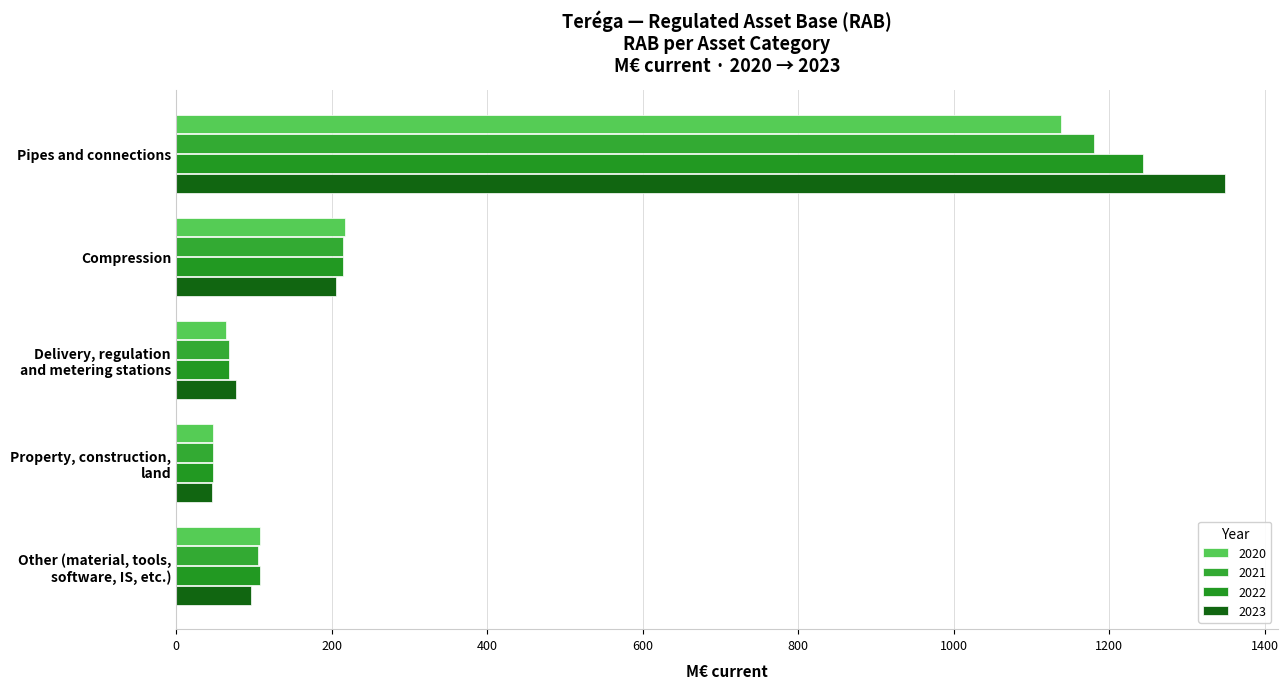

What is the approximate value of 2021 at Pipes and connections?

1180.6